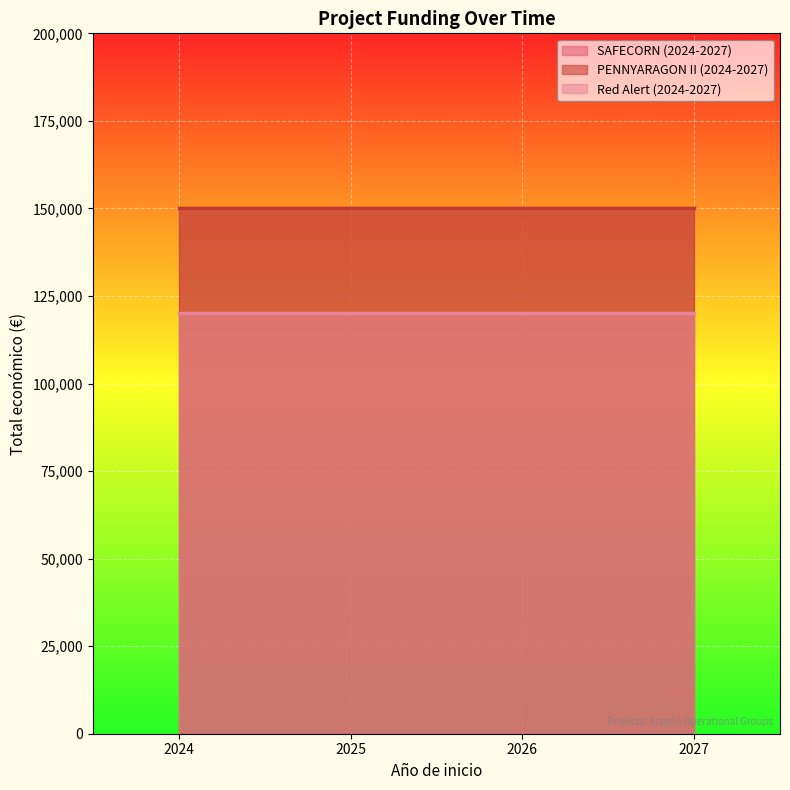

What is the average value?

140000